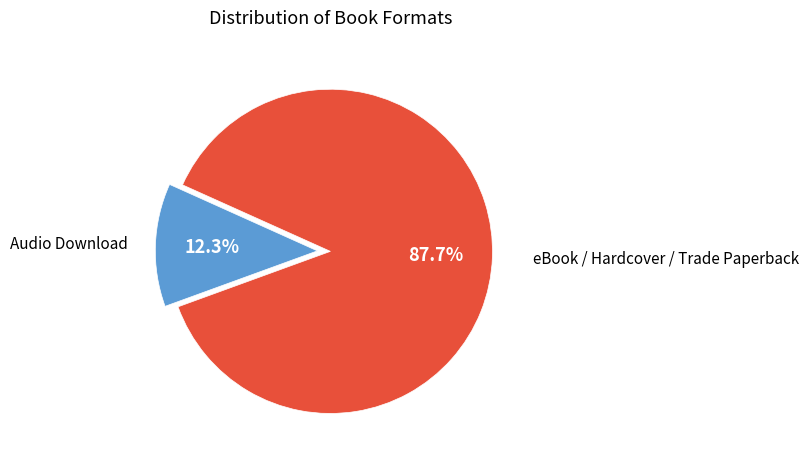

How many segments does this pie chart have?

2